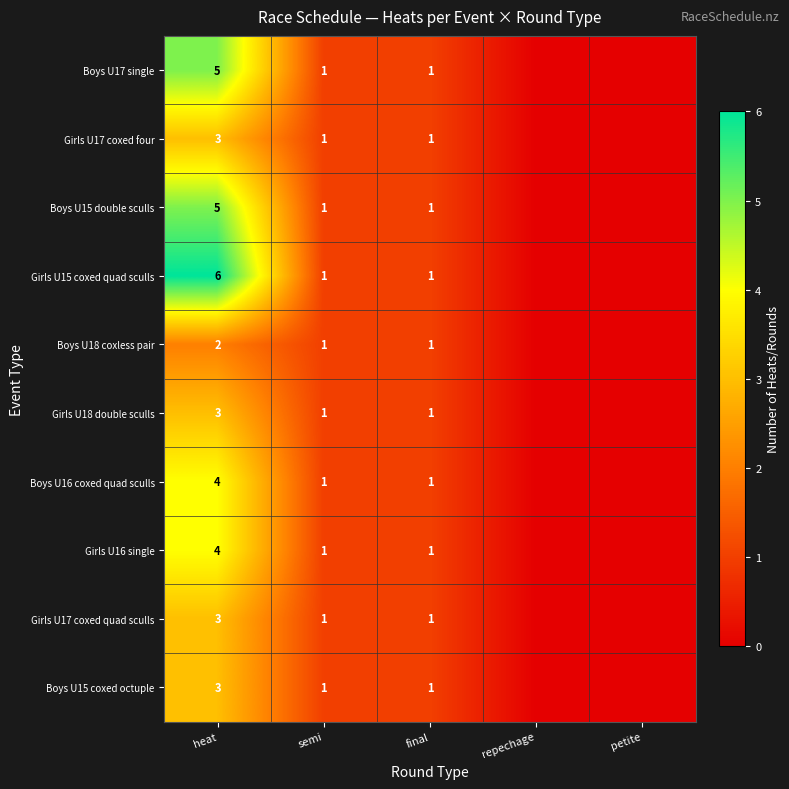

What is the sum of the Boys U15 coxed octuple values at heat and final?

4